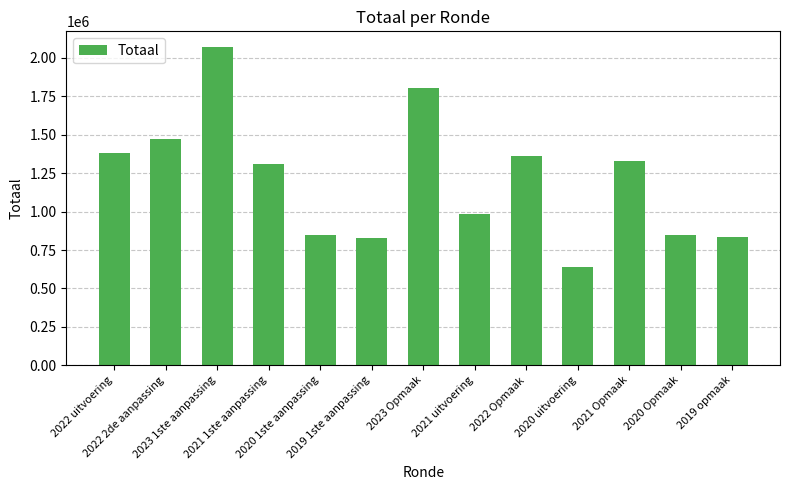

How many bars are there in total?

13